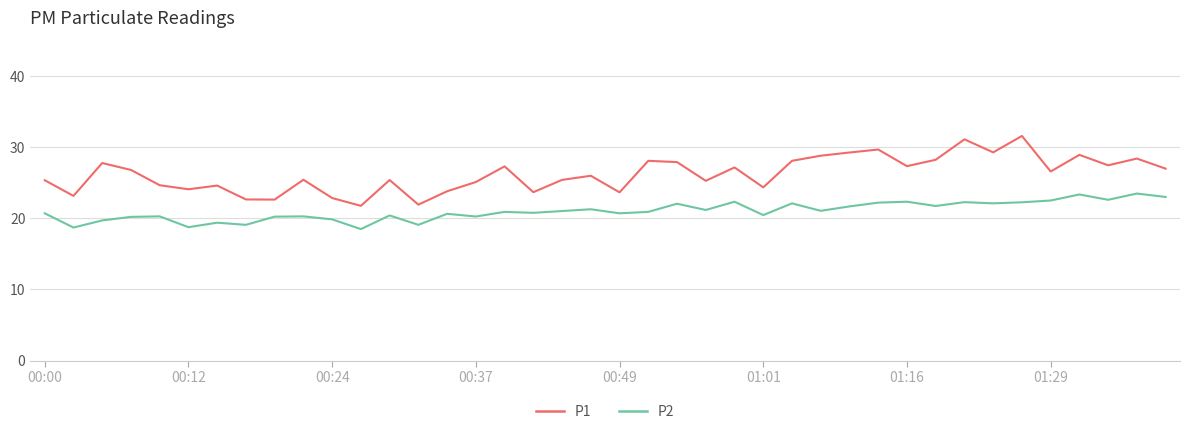

What is the difference between the maximum and minimum values in the P1 series?

9.8